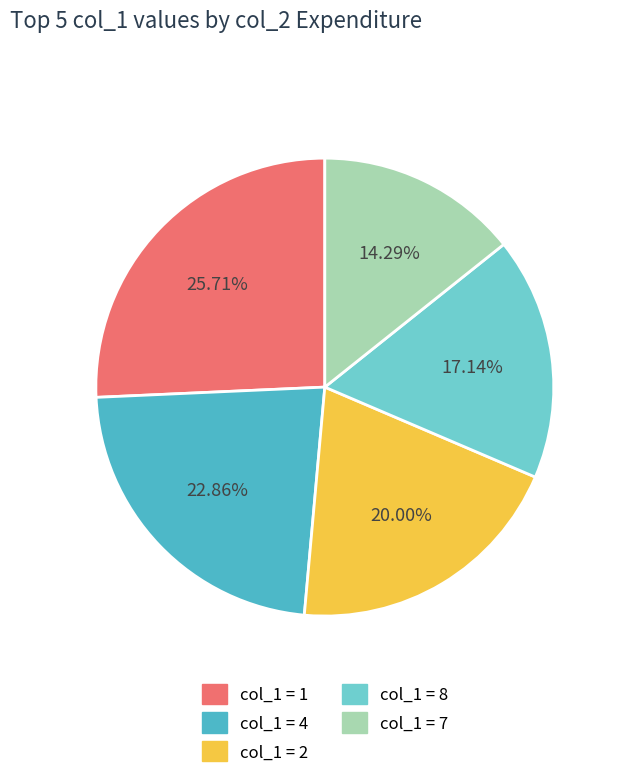

Count the number of slices in the pie.

5